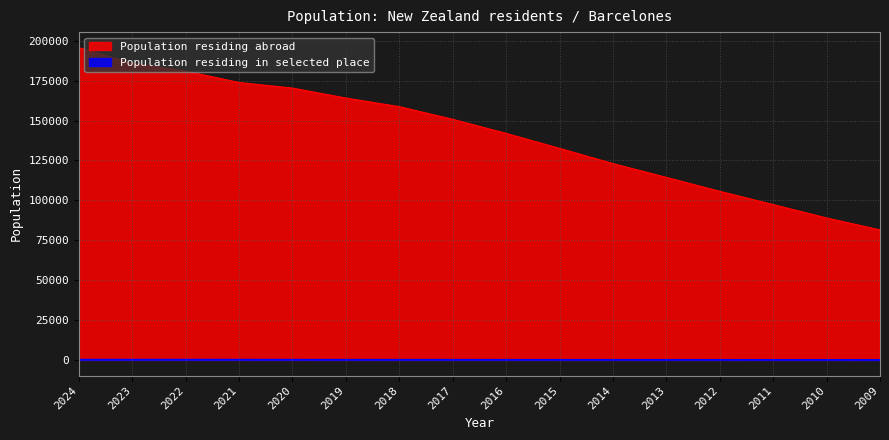

What is the value of the Population residing abroad point at the 7th from the left?

158715